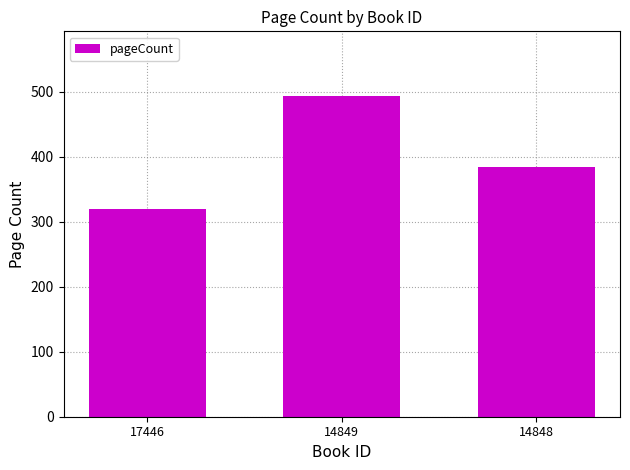

Reading left to right, extract all data points from this chart.

320	494	384